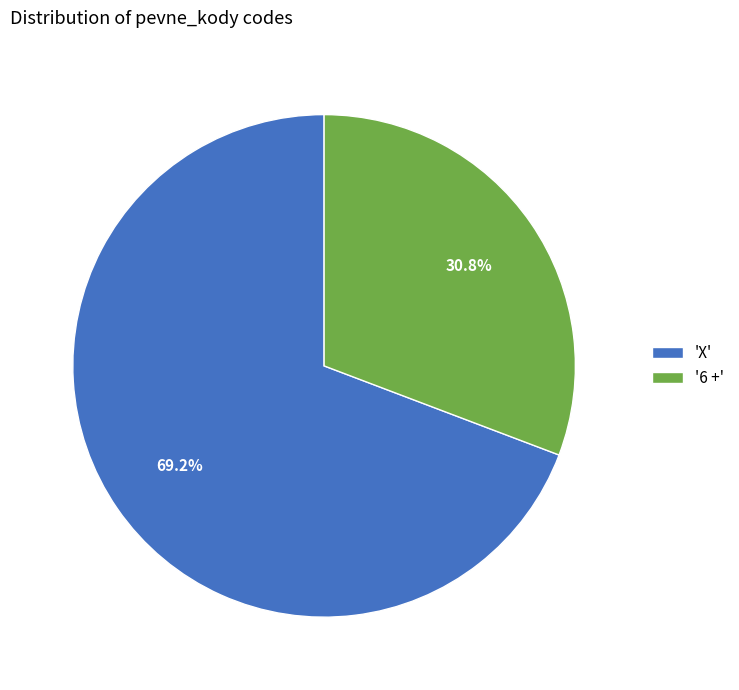

What is the largest slice in the pie chart?

'X'